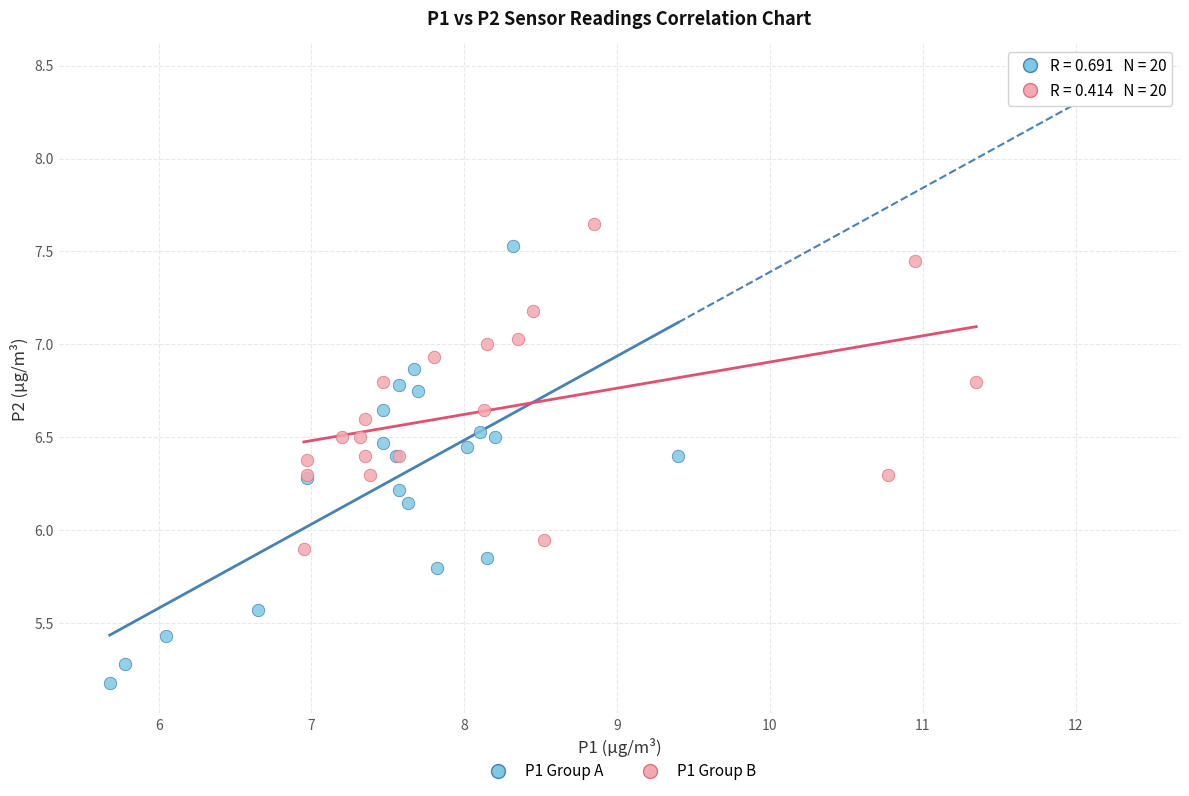

Which series has the largest Y range (max minus min)?

P1 Group A